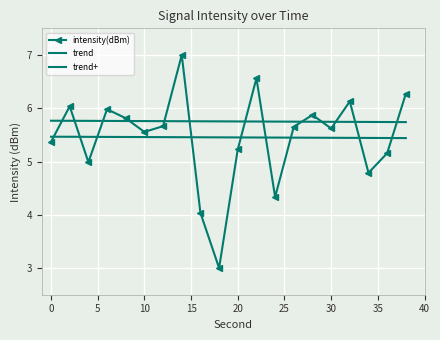

What is the difference between the second highest and minimum values in the intensity(dBm) series?

3.6